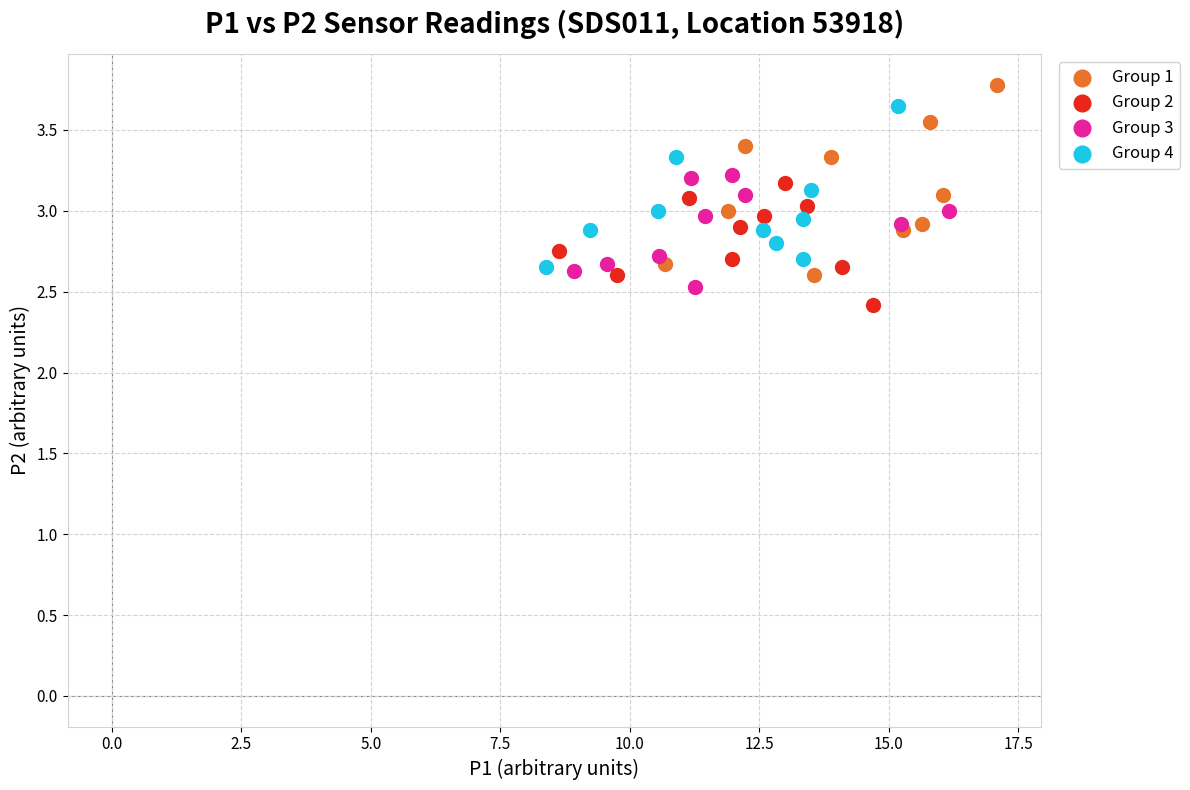

What are all the series names shown in the legend?

Group 1, Group 2, Group 3, Group 4